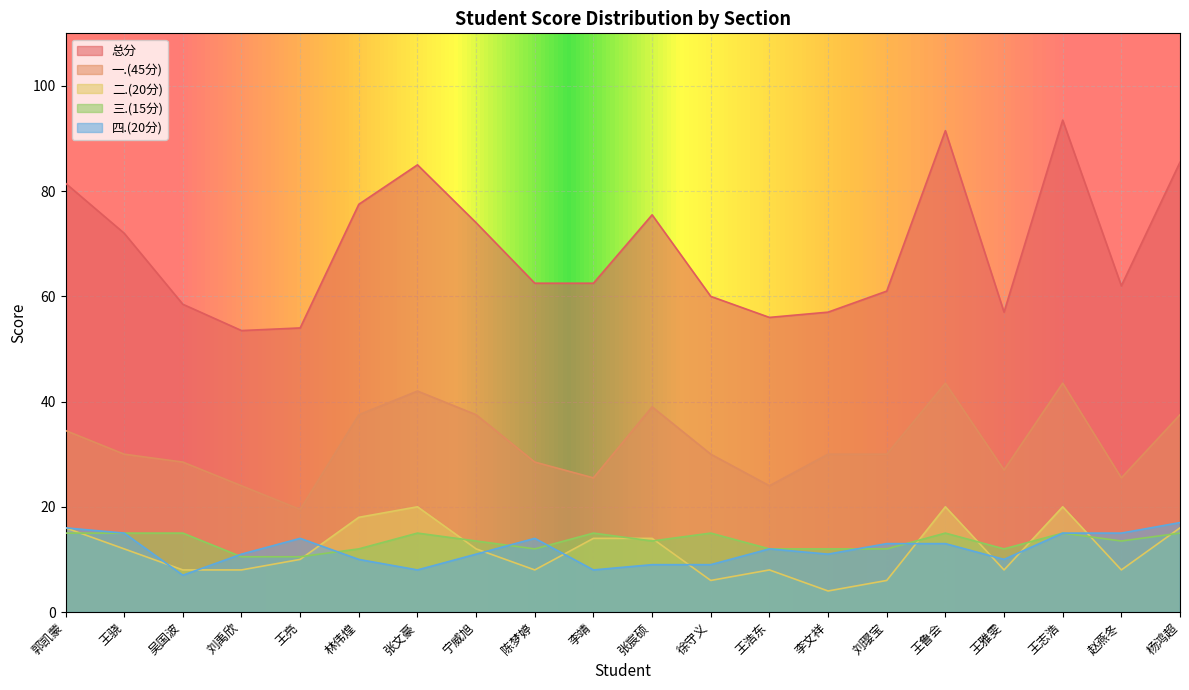

Between 王亮 and 王志浩, which series saw the biggest shift?

总分